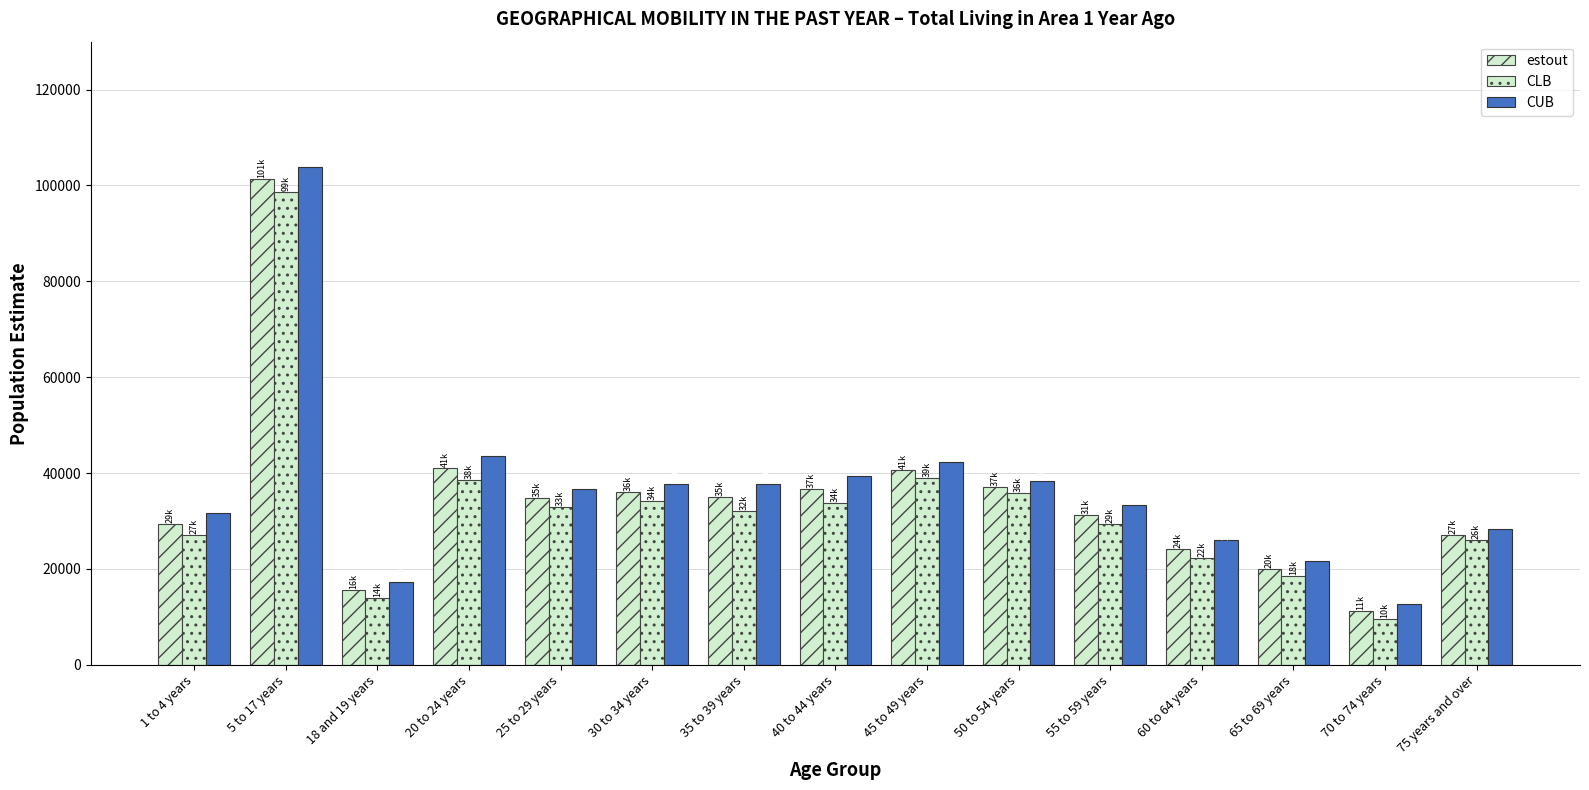

The estout series shows 16853 at 40 to 44 years. True or false?

False